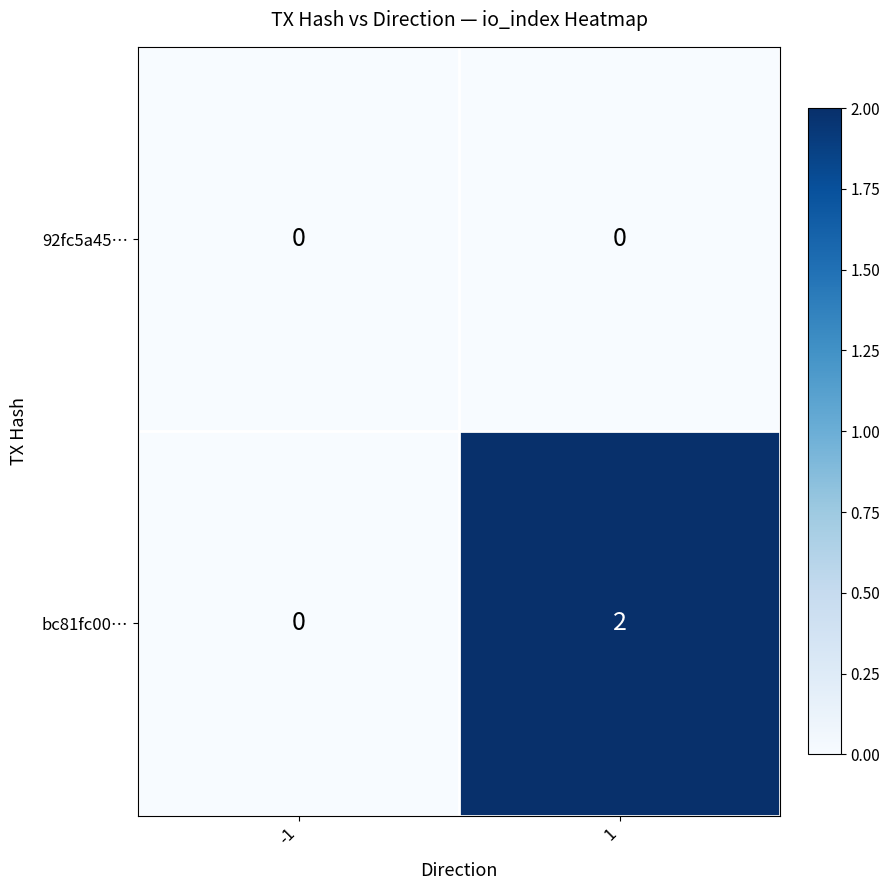

Rank the series by their average value, from lowest to highest.

92fc5a45…, bc81fc00…